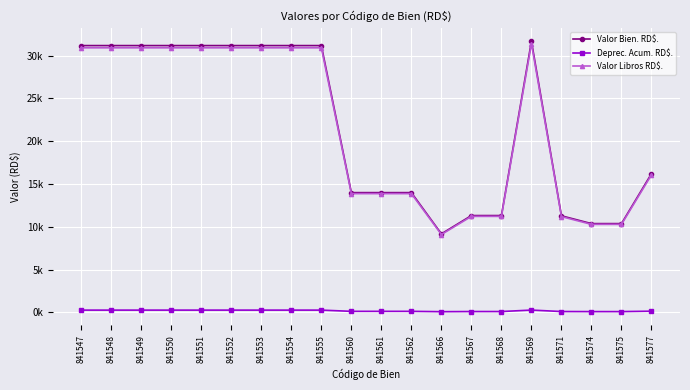

Reading right to left, extract all data points from this chart.

Valor Bien. RD$.: 841577=16201.4	841575=10363.9	841574=10363.9	841571=11274.9	841569=31665.3	841568=11304.4	841567=11304.4	841566=9168.6	841562=13983.0	841561=13983.0	841560=13983.0	841555=31159.1	841554=31159.1	841553=31159.1	841552=31159.1	841551=31159.1	841550=31159.1	841549=31159.1	841548=31159.1	841547=31159.1
Deprec. Acum. RD$.: 841577=135.0	841575=86.4	841574=86.4	841571=94.0	841569=263.9	841568=94.2	841567=94.2	841566=76.4	841562=116.5	841561=116.5	841560=116.5	841555=259.6	841554=259.6	841553=259.6	841552=259.6	841551=259.6	841550=259.6	841549=259.6	841548=259.6	841547=259.6
Valor Libros RD$.: 841577=16065.4	841575=10276.6	841574=10276.6	841571=11180.0	841569=31400.4	841568=11209.2	841567=11209.2	841566=9091.2	841562=13865.5	841561=13865.5	841560=13865.5	841555=30898.4	841554=30898.4	841553=30898.4	841552=30898.4	841551=30898.4	841550=30898.4	841549=30898.4	841548=30898.4	841547=30898.4